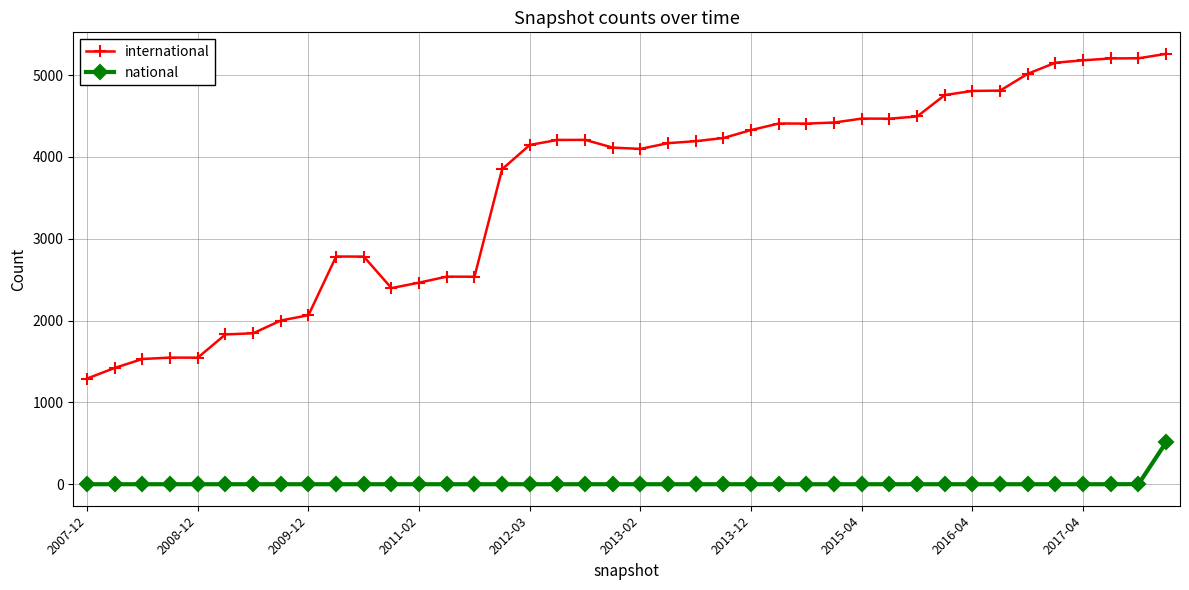

What is the difference between the maximum and minimum values in the national series?

513